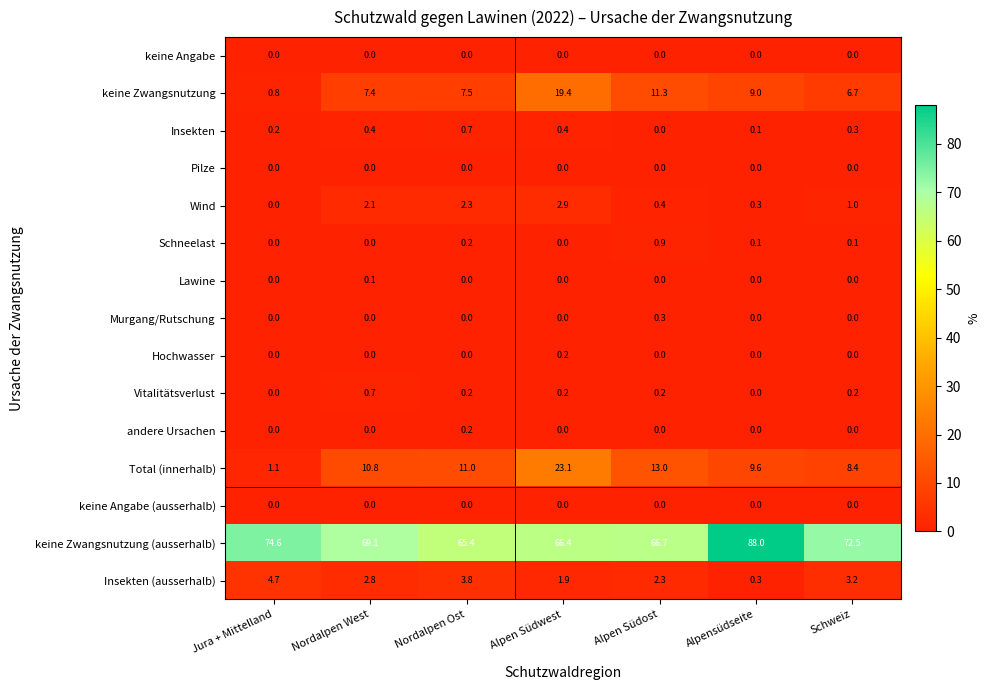

Rank the categories by Wind value from highest to lowest.

Alpen Südwest, Nordalpen Ost, Nordalpen West, Schweiz, Alpen Südost, Alpensüdseite, Jura + Mittelland